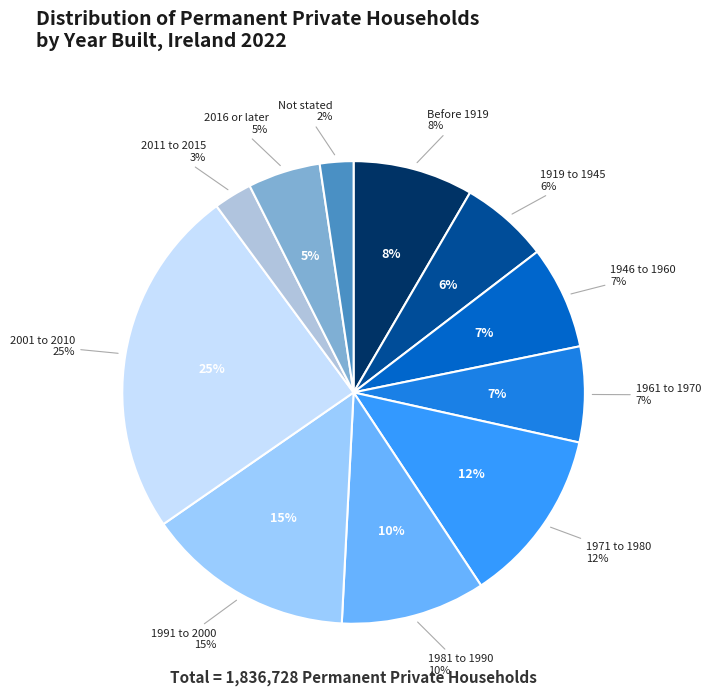

To the nearest percent, what percentage of the pie is 1971 to 1980?

12%